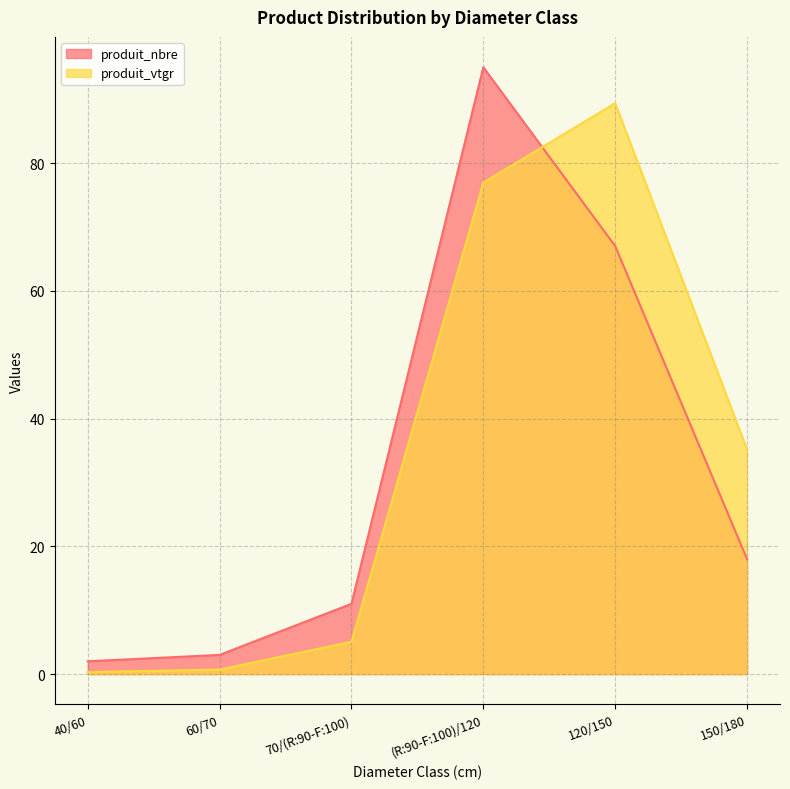

What is the smallest value displayed?

0.3